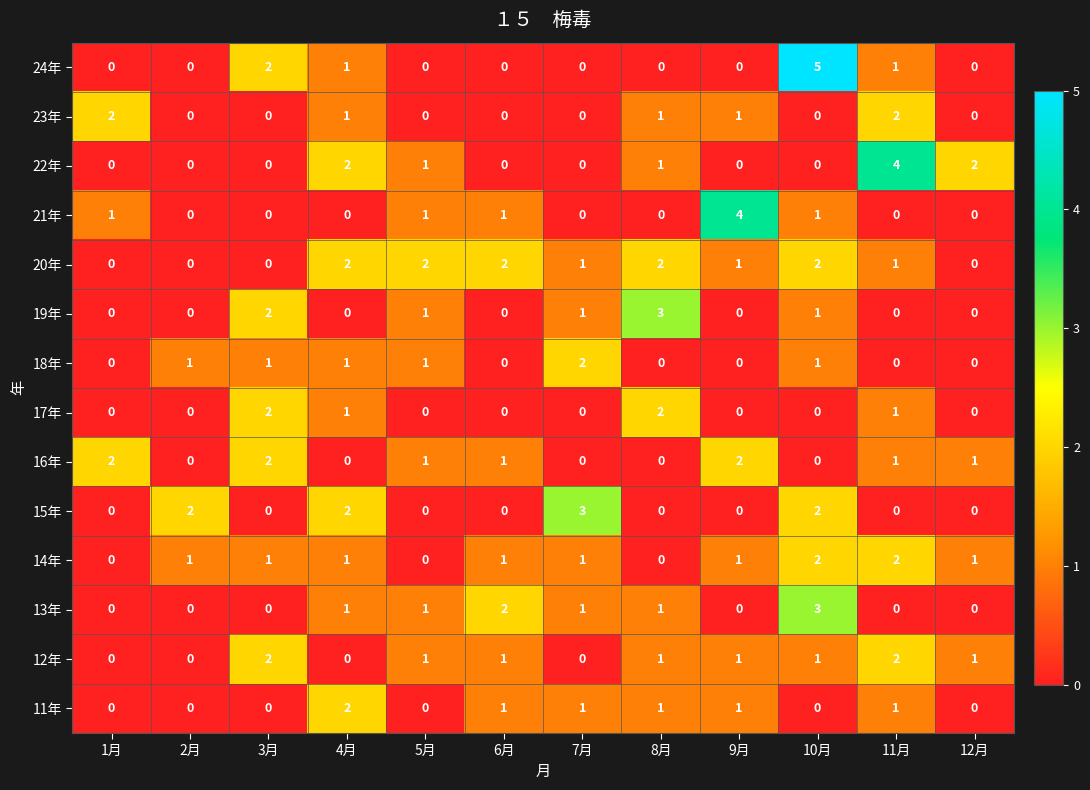

What is the difference between the maximum and minimum values in the 21年 series?

4